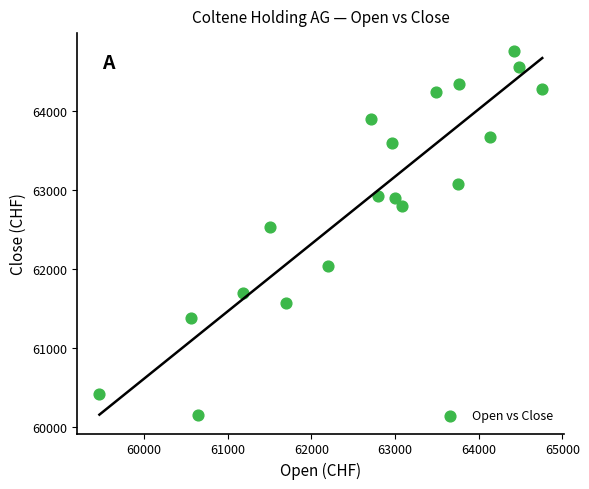

What is the range of Y values (max minus min)?

4605